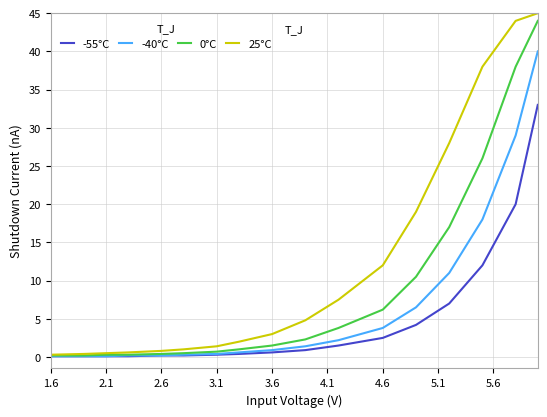

List the series in order of their overall mean, lowest first.

-55°C, -40°C, 0°C, 25°C